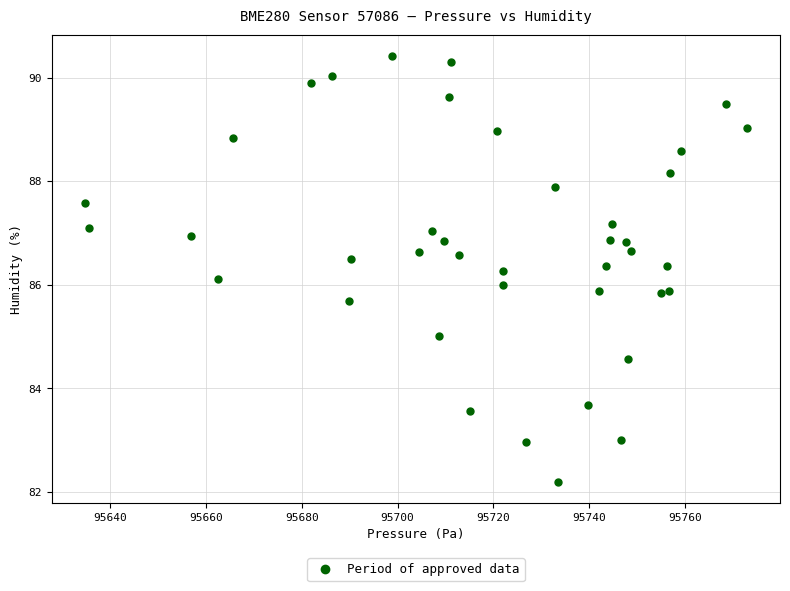

What is the range of Y values (max minus min)?

8.2